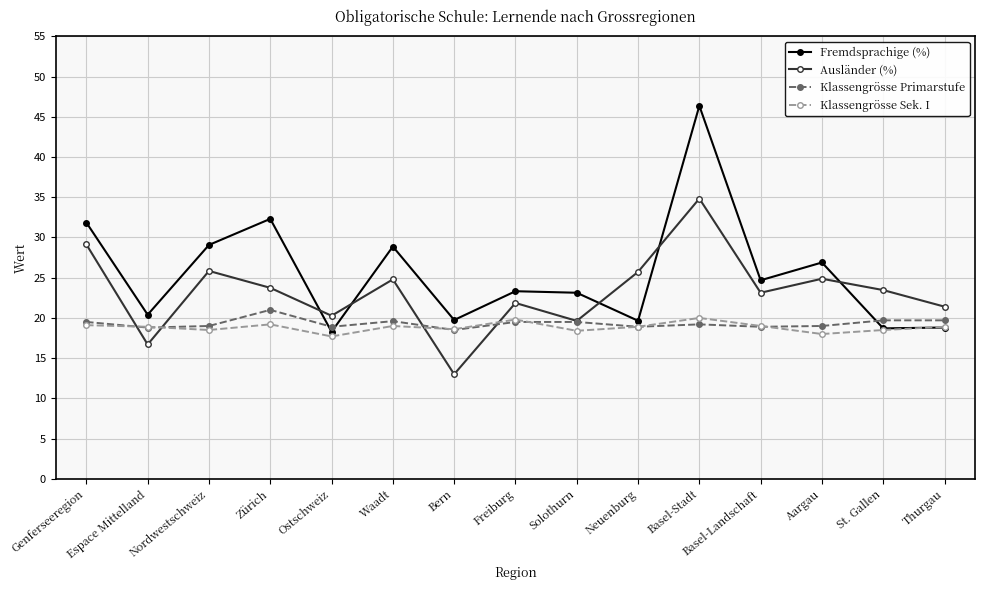

What is the approximate value of Ausländer (%) at Waadt?

24.8